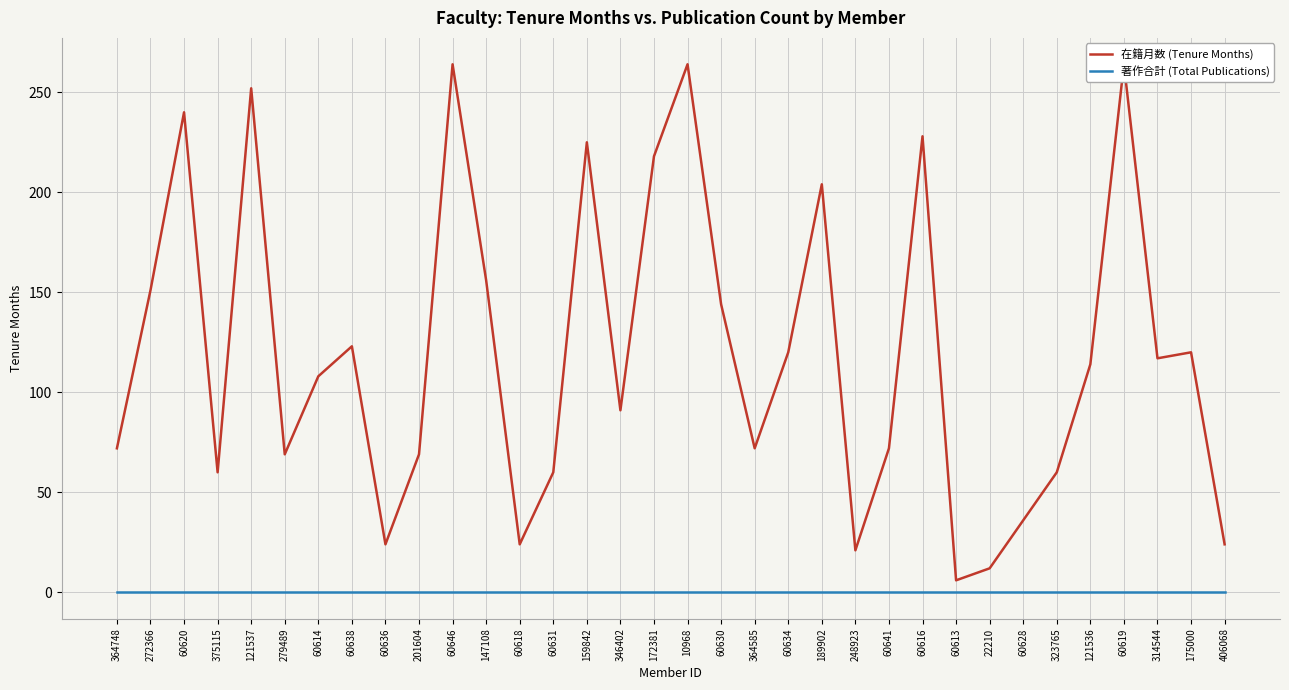

Does the chart display data point markers on the line(s)?

No